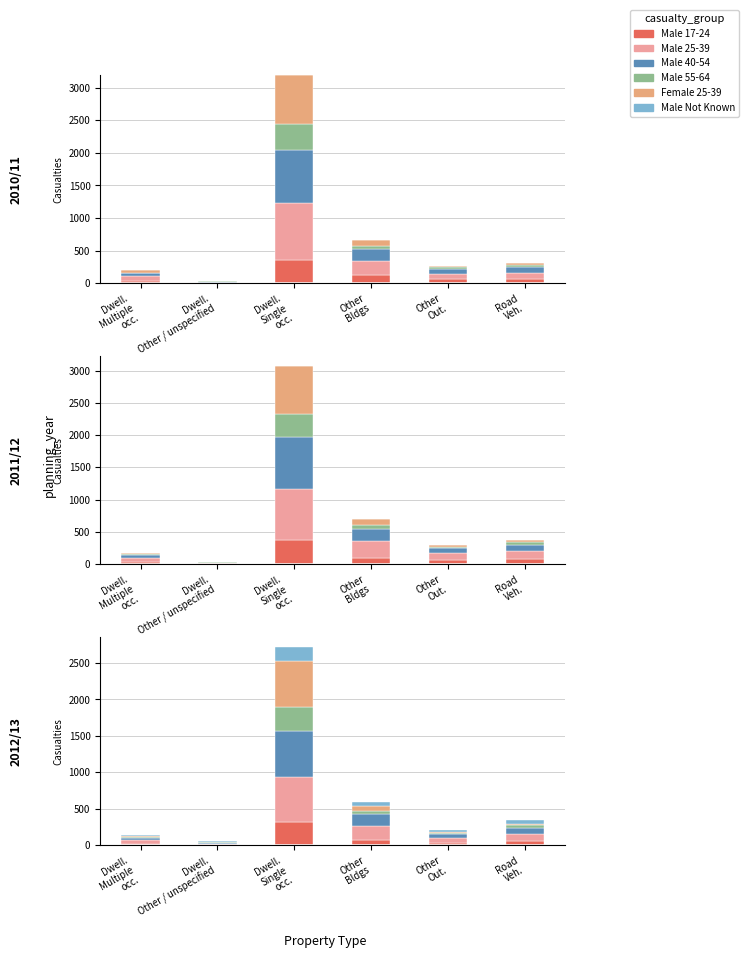

List the series in order of their peak value, lowest first.

CASUALTIES_MALE_NOT_KNOWN, CASUALTIES_MALE_17TO24, CASUALTIES_MALE_55TO64, CASUALTIES_FEMALE_25TO39, CASUALTIES_MALE_40TO54, CASUALTIES_MALE_25TO39